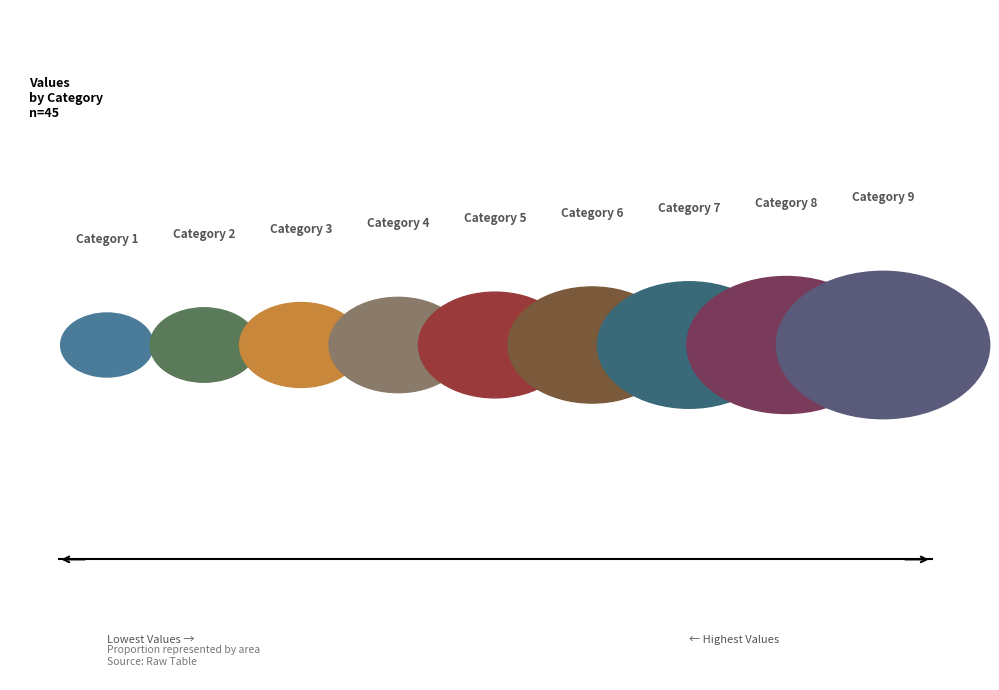

Is it true that 7 is 30% of the pie?

False